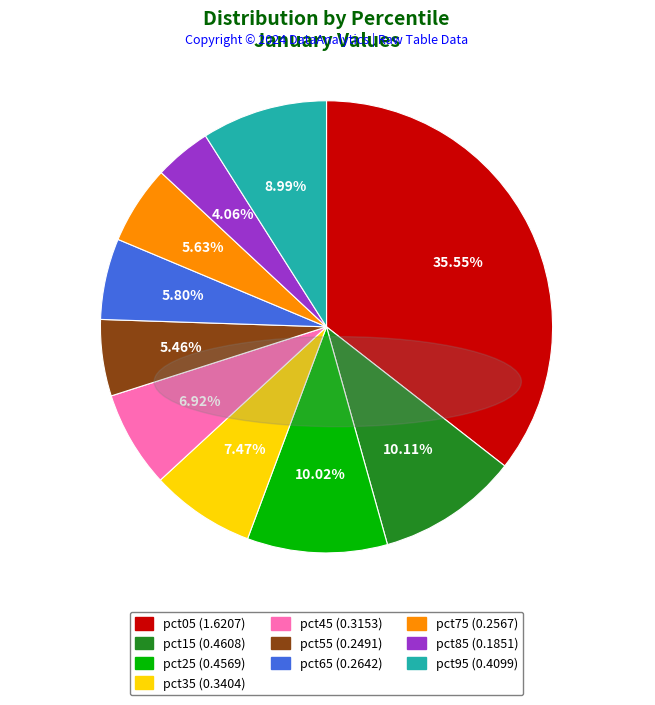

Which slice is the smallest?

pct85